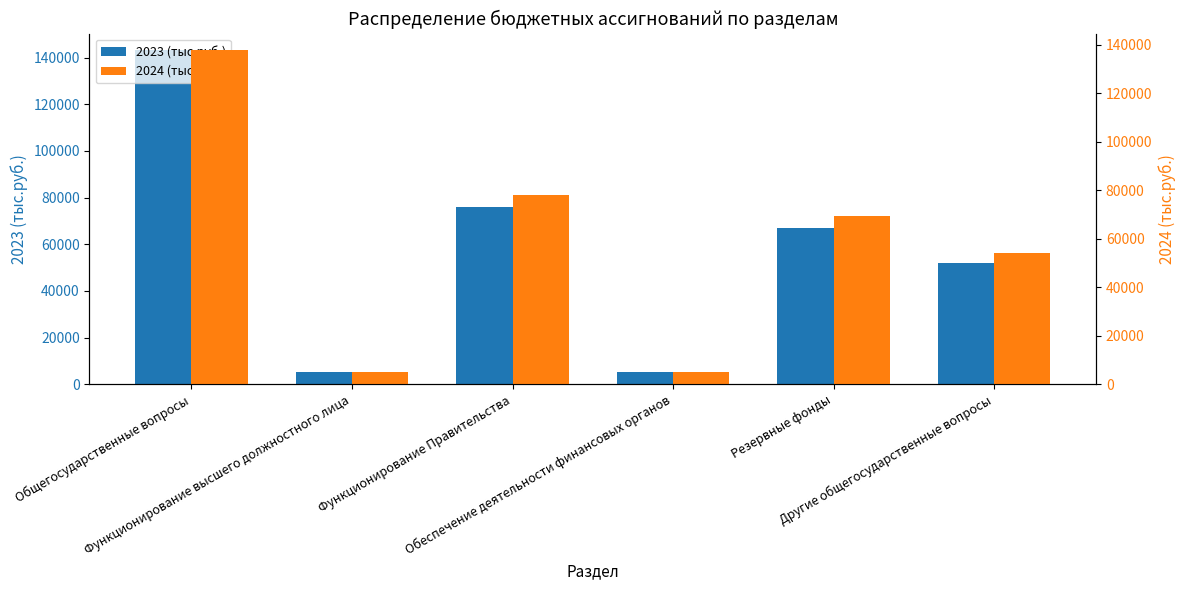

Between Функционирование высшего должностного лица and Другие общегосударственные вопросы, which is larger?

Другие общегосударственные вопросы